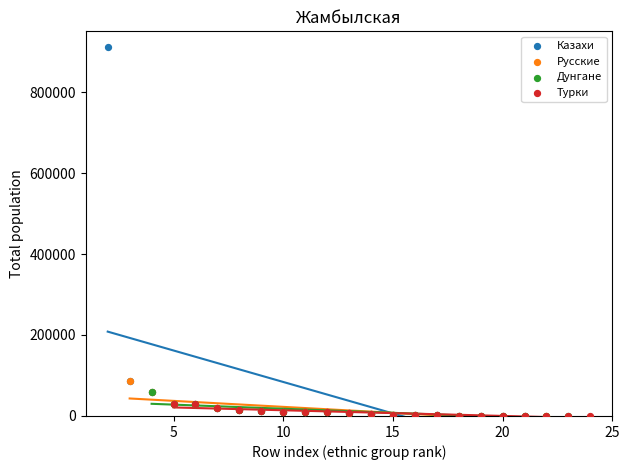

Which series has the largest Y range (max minus min)?

Казахи